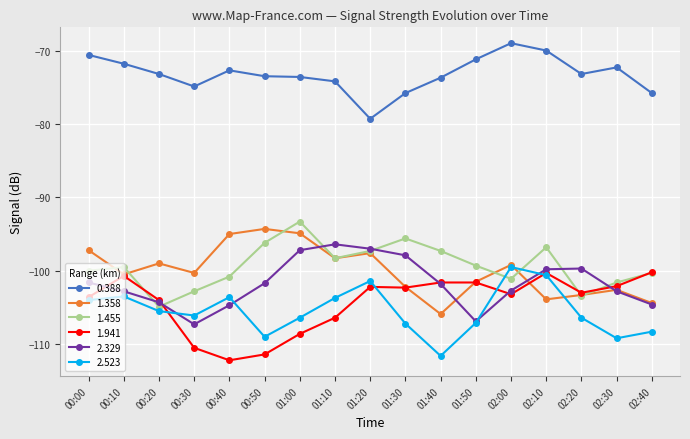

At which label does 1.941 first exceed -103?

00:10